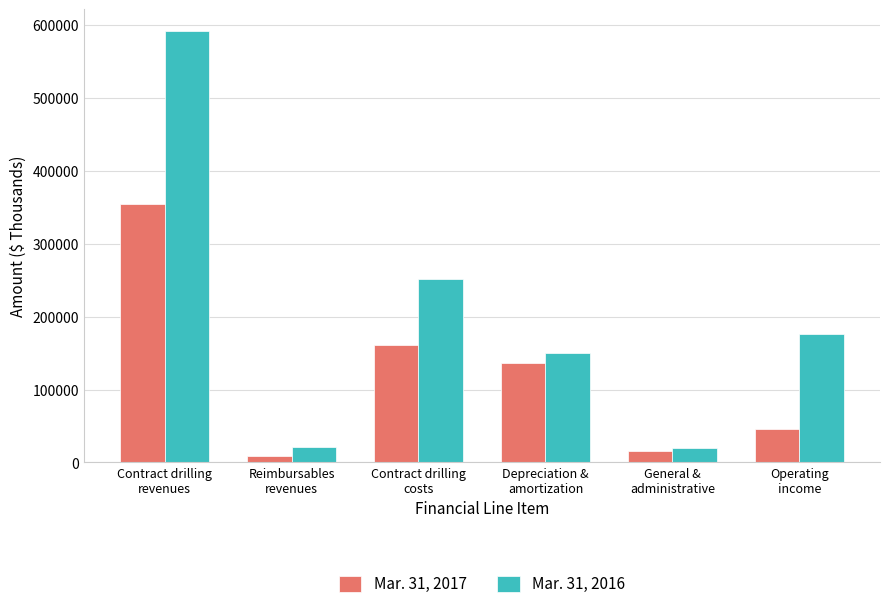

What is the maximum value shown in the chart?

591367